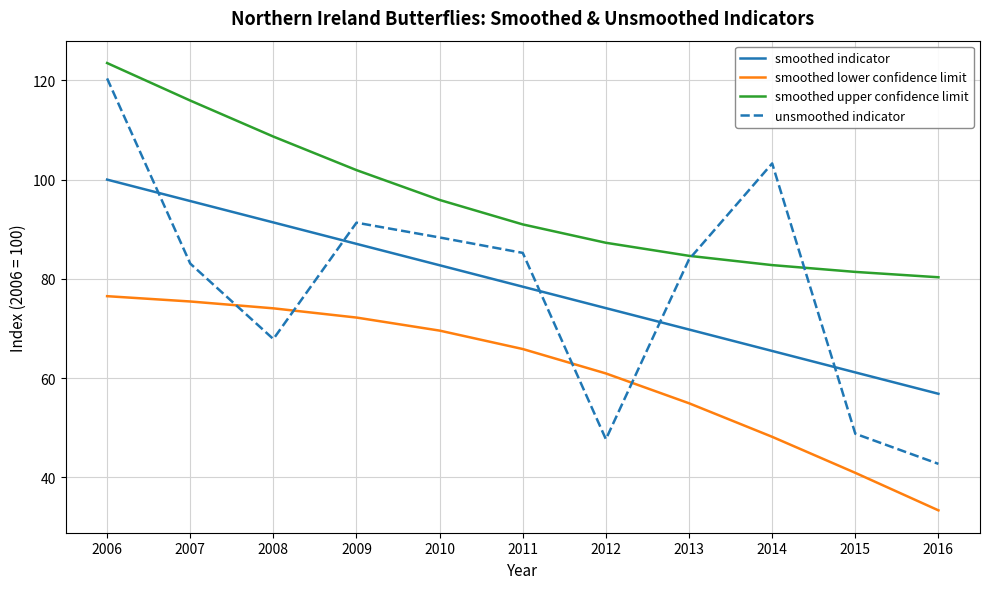

Is the value of smoothed indicator at 2009 greater than the value of smoothed upper confidence limit at 2007?

No